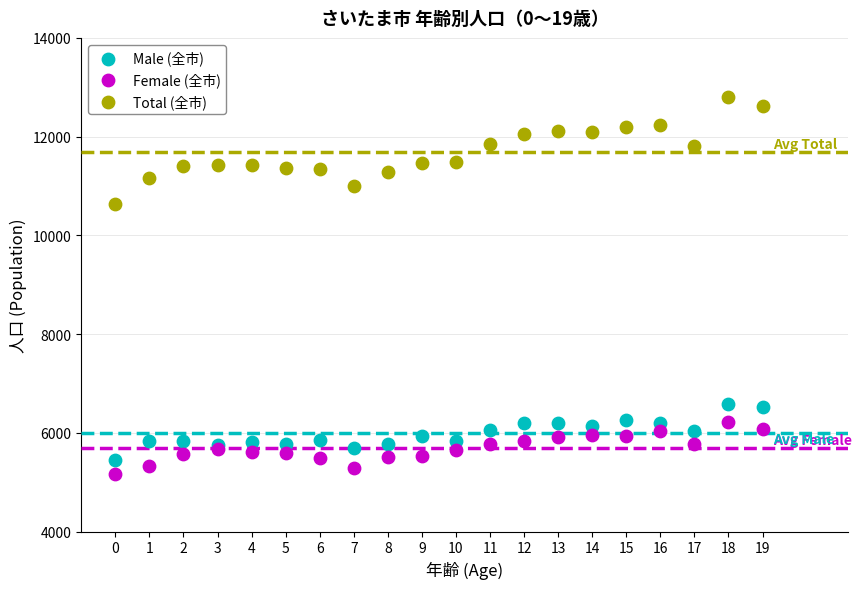

Which series contains the highest Y value?

Total (全市)